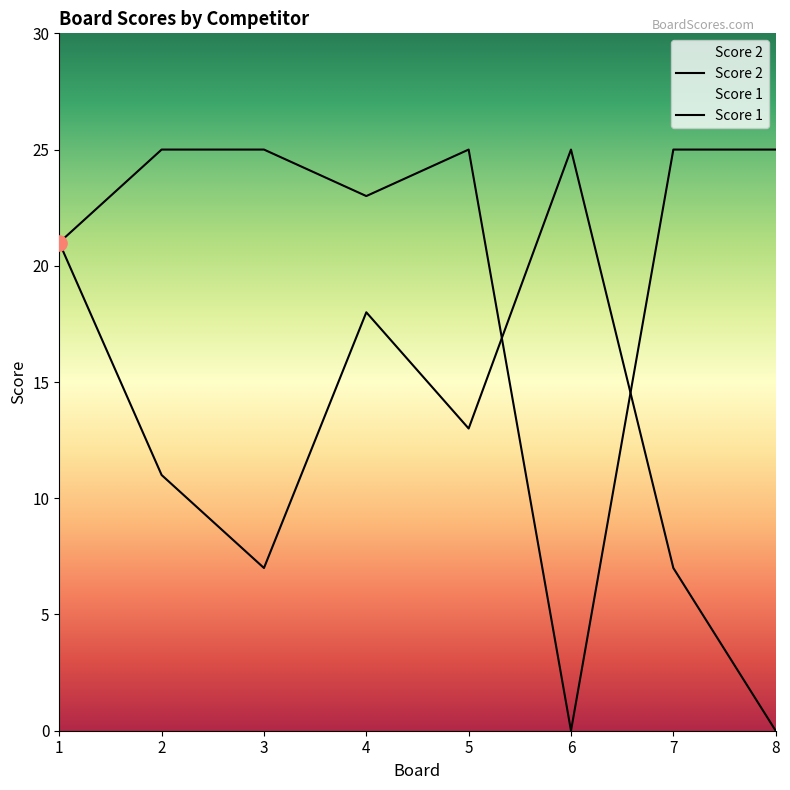

Which series contains the lowest Y value?

Score 2